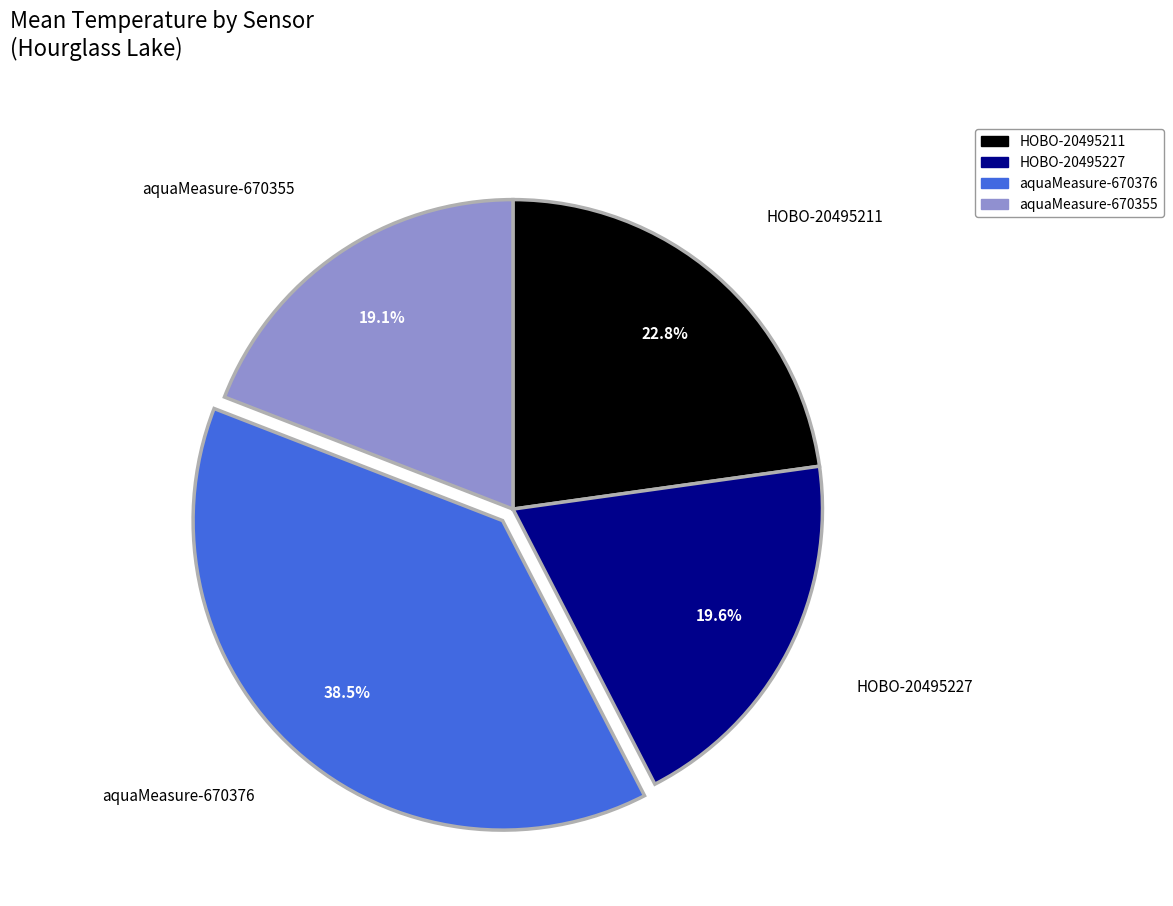

How many segments does this pie chart have?

4